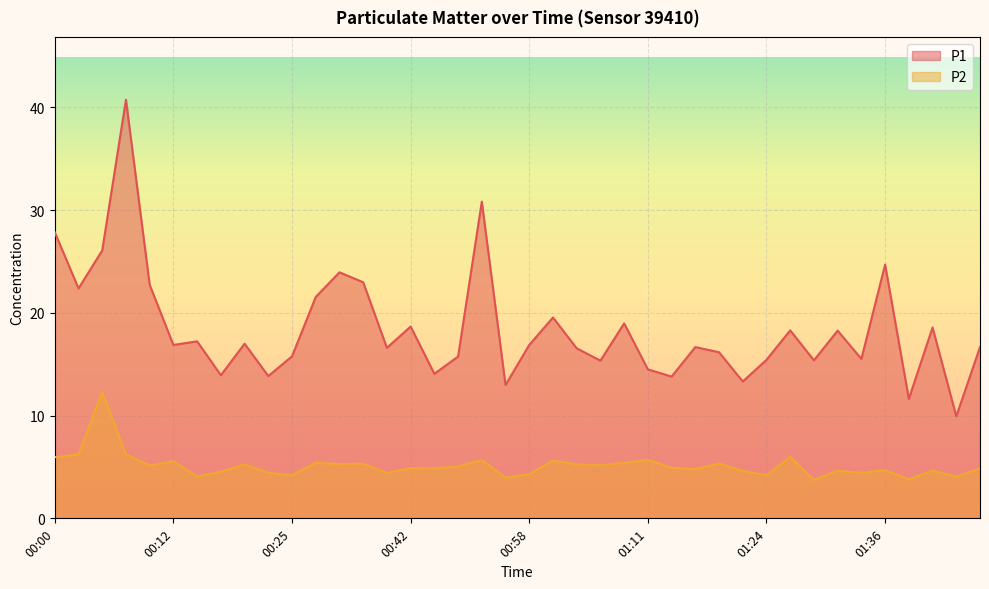

How many lines are shown in the chart?

2